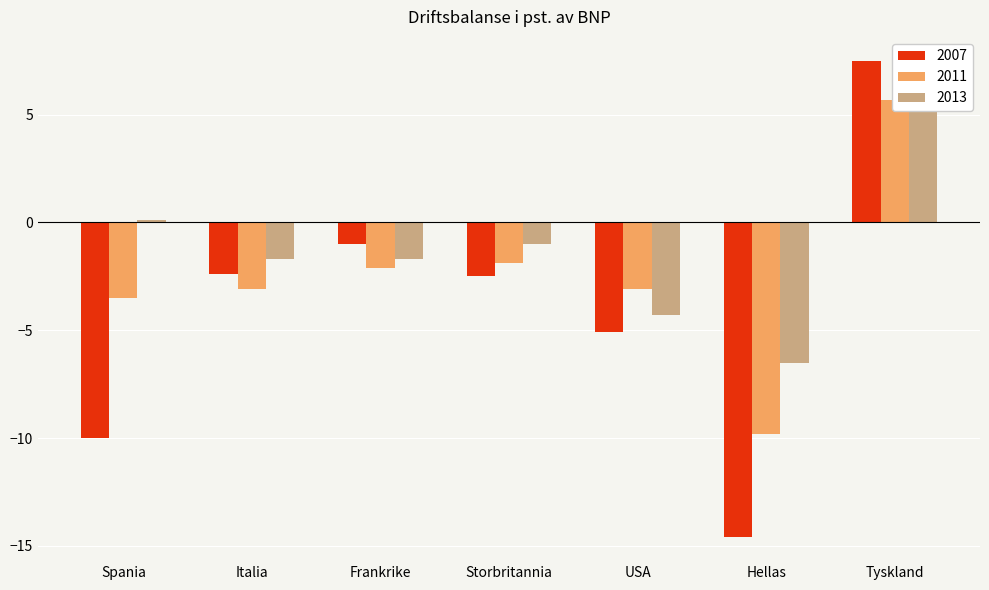

What is the approximate value of 2011 at USA?

-3.1